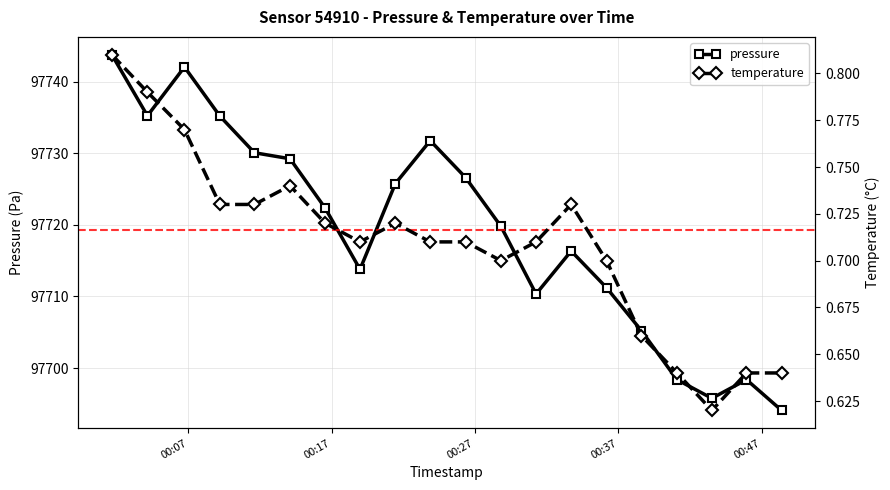

How many interior local valleys does the temperature series have?

3